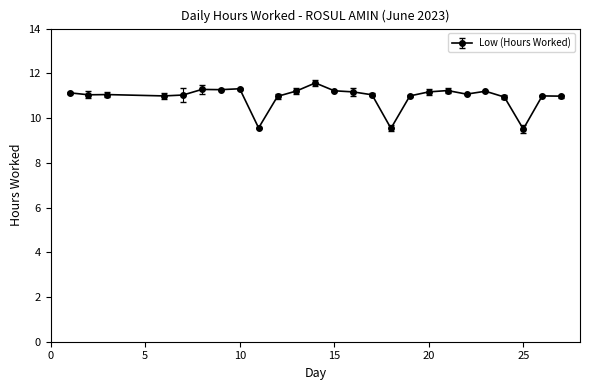

What is the value of the 15th point from the left?

11.0